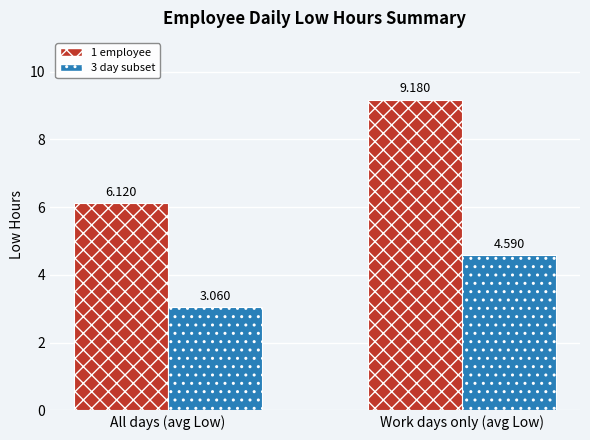

How many data points in 3 day subset are above 4?

1